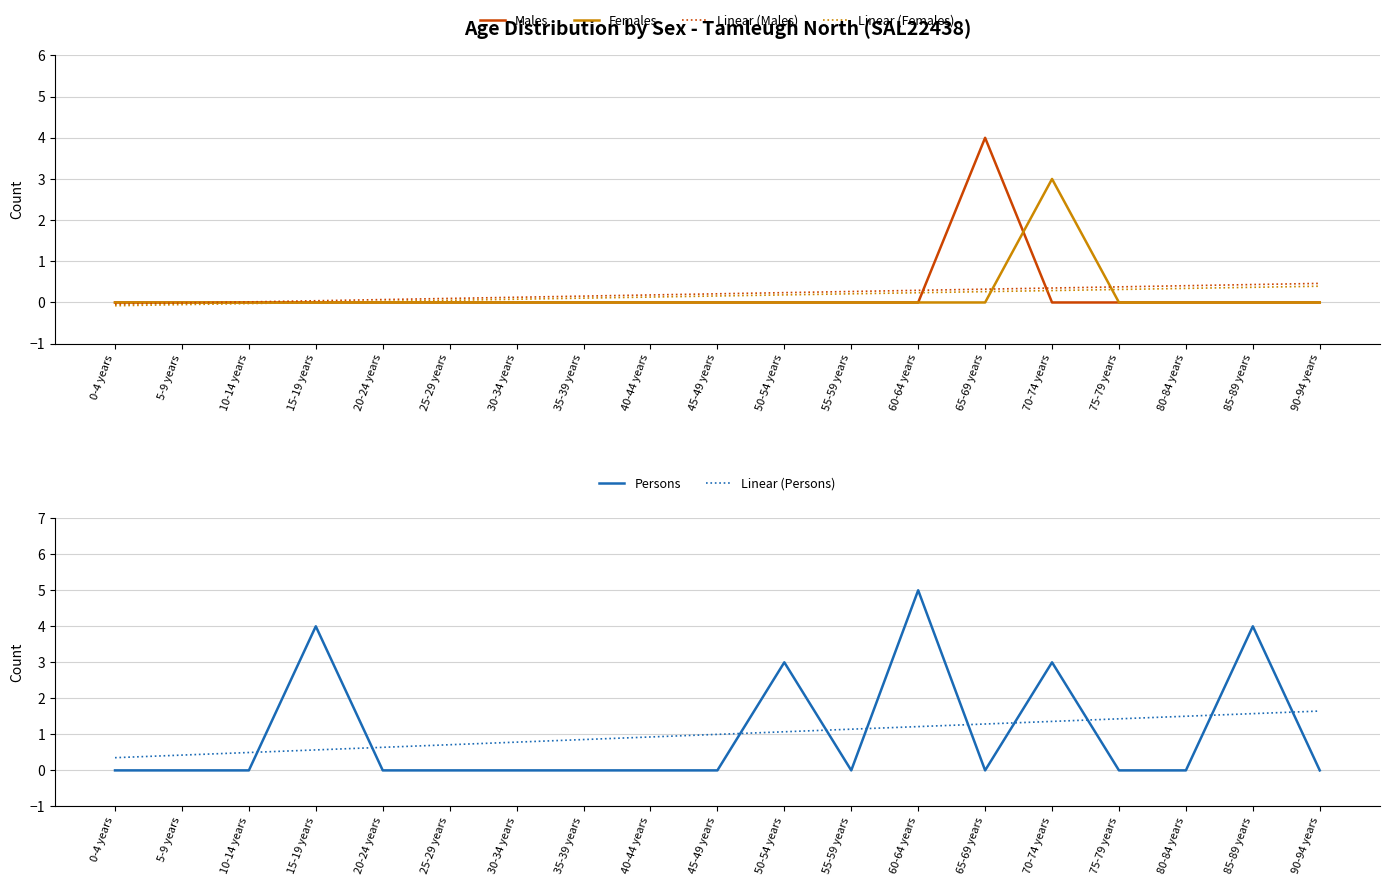

At which label does Linear (Males) reach its peak?

90-94 years